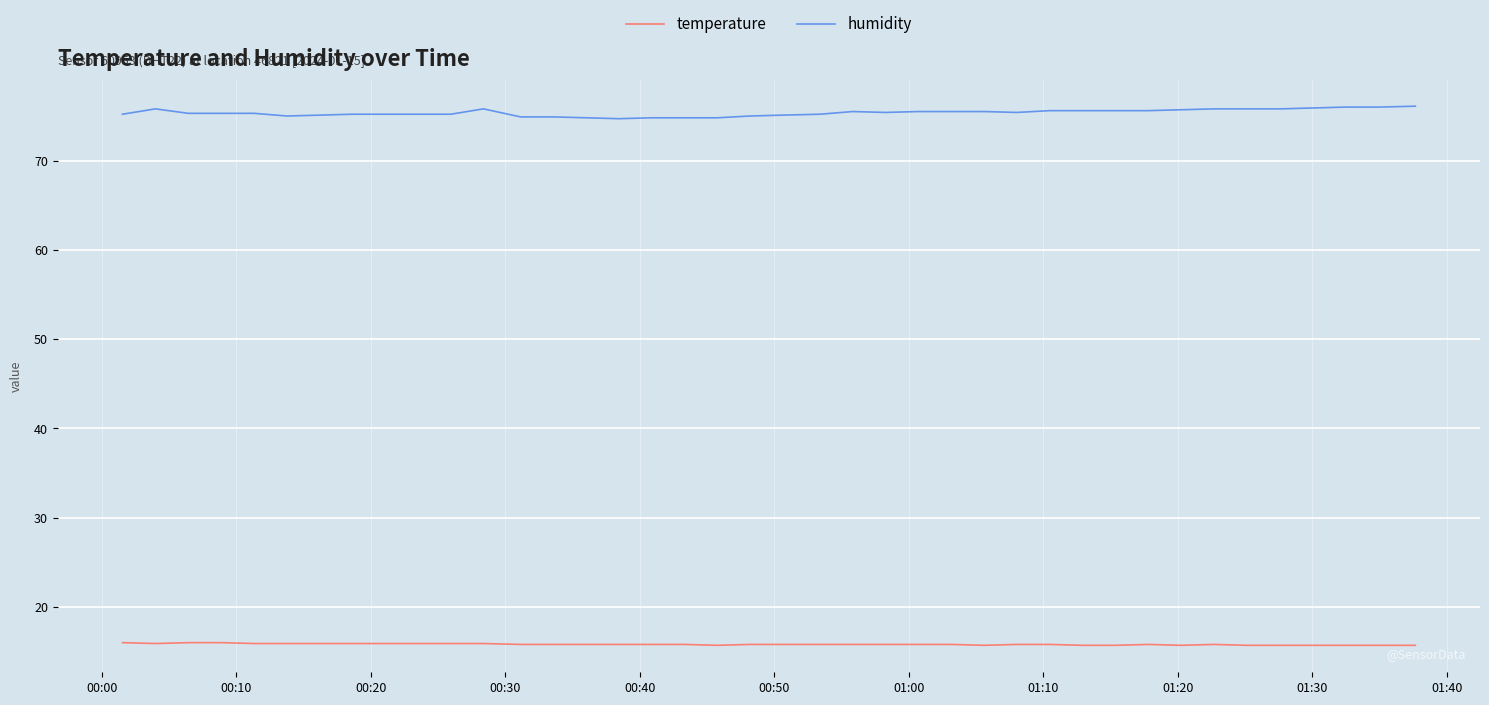

Rank the series by their maximum value, from highest to lowest.

humidity, temperature